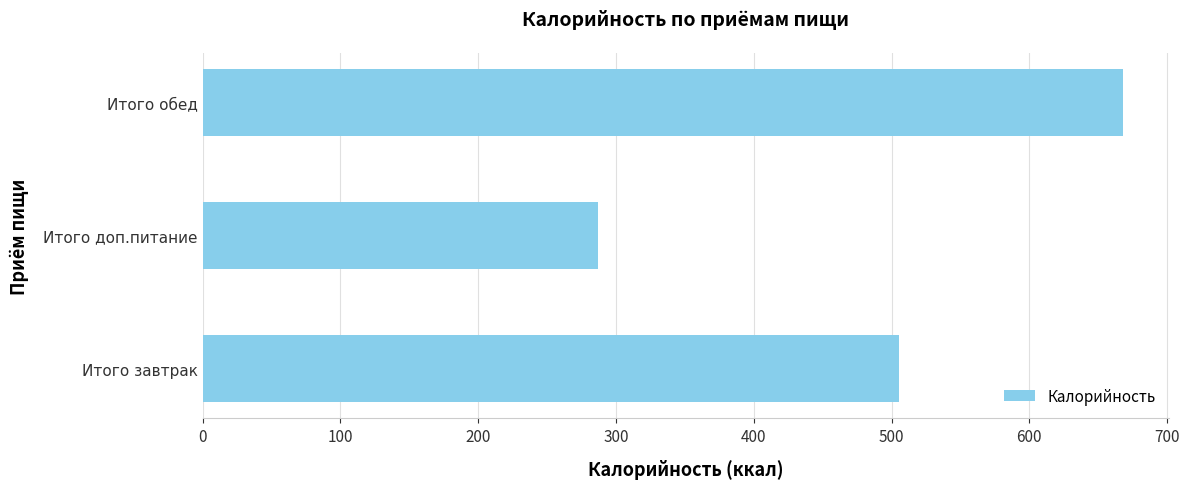

What is the ratio of the value at Итого доп.питание to the value at Итого завтрак?

0.6